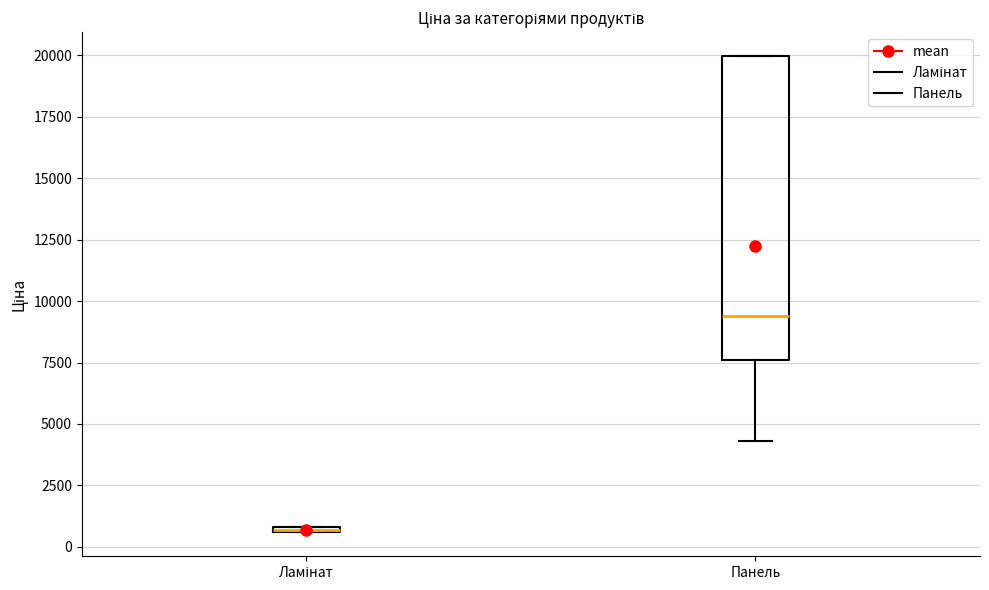

Where does the median line of the box for Панель sit on the y-axis? The values are not printed on the chart, so give them approximately, as read against the axis.

9500